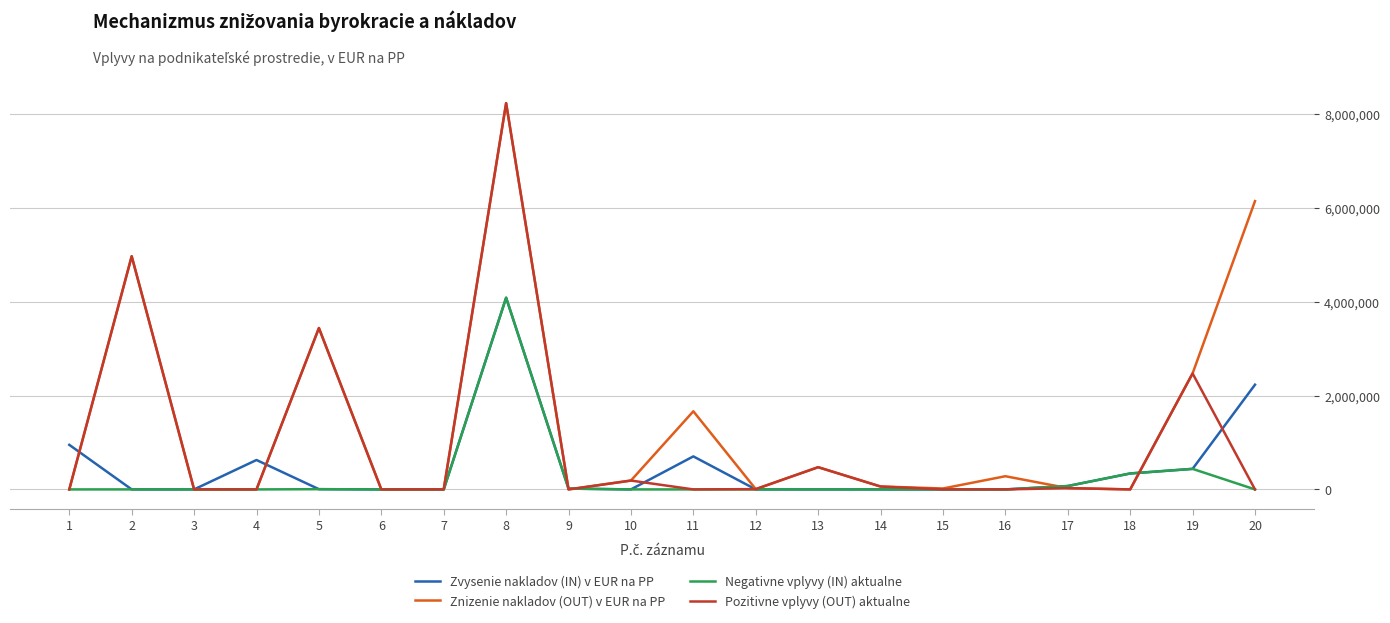

What is the maximum value shown in the chart?

8232176.0